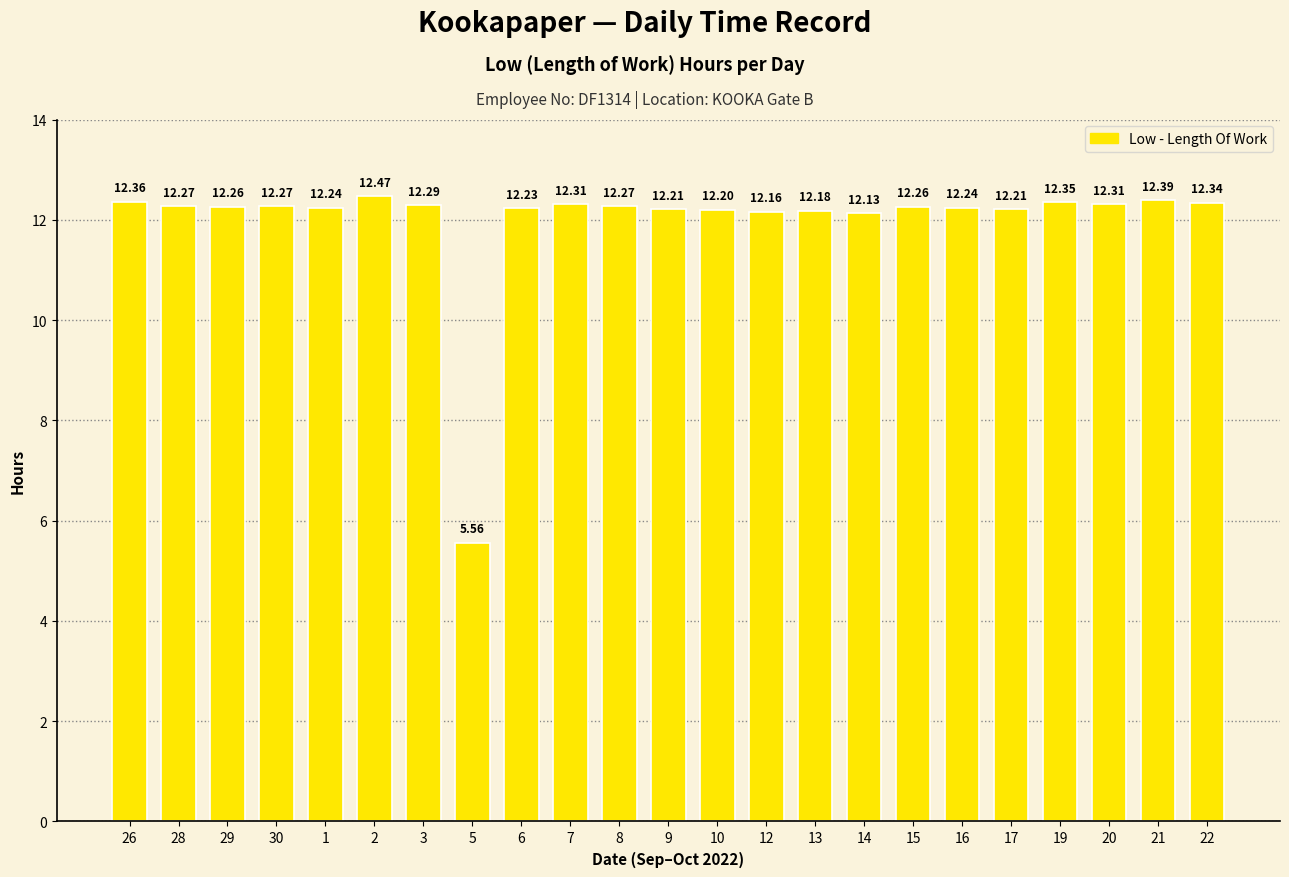

The value at 20 is 12.3. True or false?

True